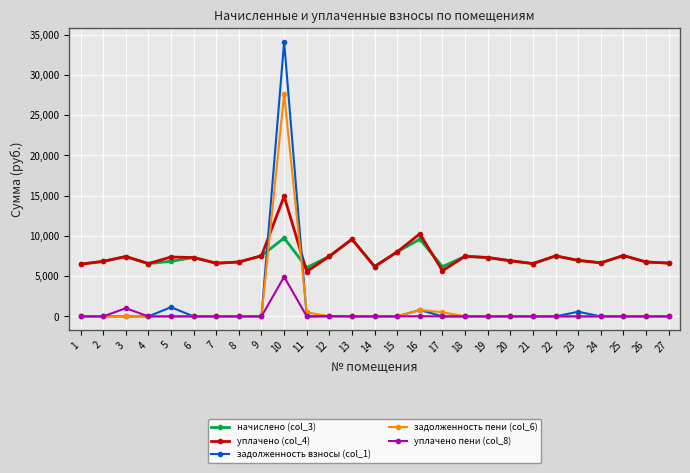

How many categories are shown in the chart?

27